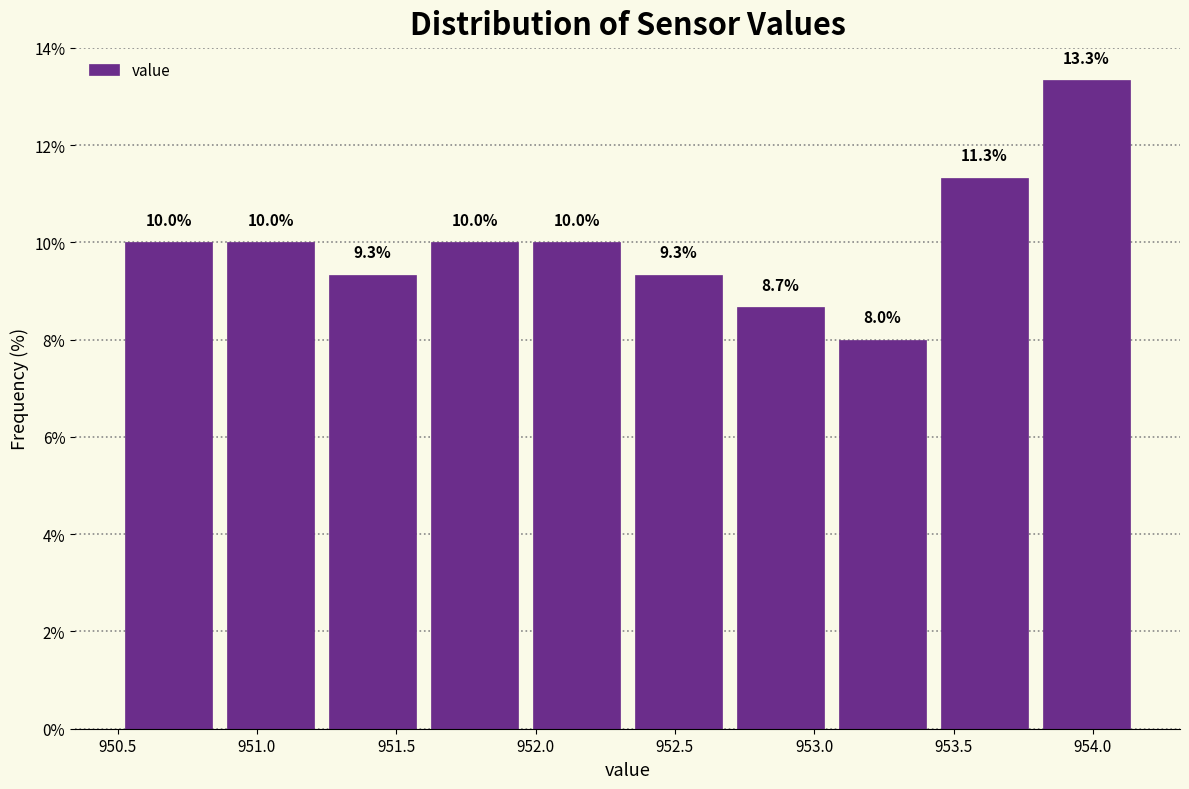

Reading left to right, list every bar in this chart as the range it spans on the x-axis followed by its height. The bar edges are not printed on the chart, so give them approximately, as read against the axis.

950.50 to 950.85: 10.0
950.85 to 951.25: 10.0
951.25 to 951.60: 9.3
951.60 to 951.95: 10.0
951.95 to 952.35: 10.0
952.35 to 952.70: 9.3
952.70 to 953.05: 8.7
953.05 to 953.45: 8.0
953.45 to 953.80: 11.3
953.80 to 954.15: 13.3